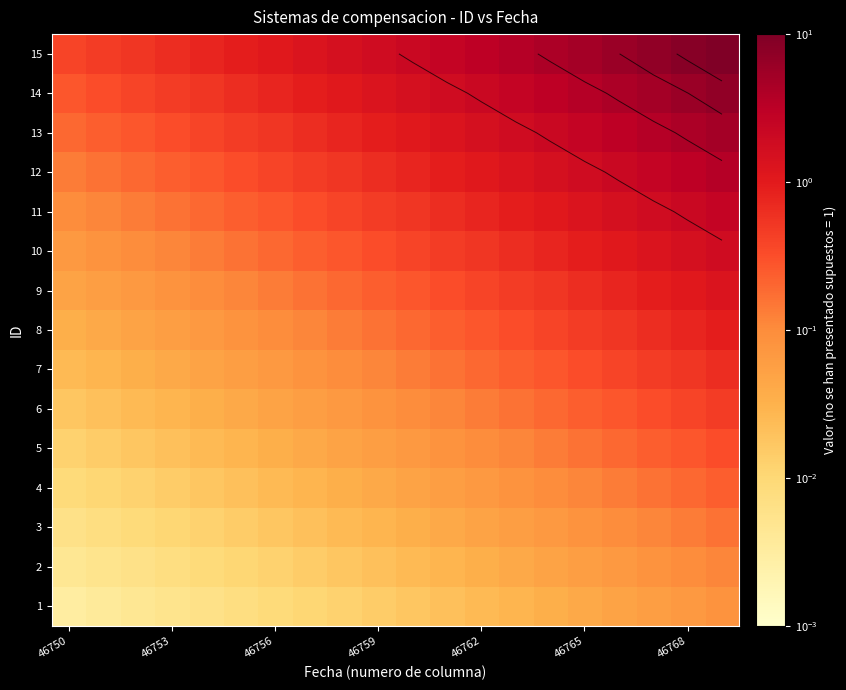

The 12 series shows 0.1 at 46753. True or false?

False